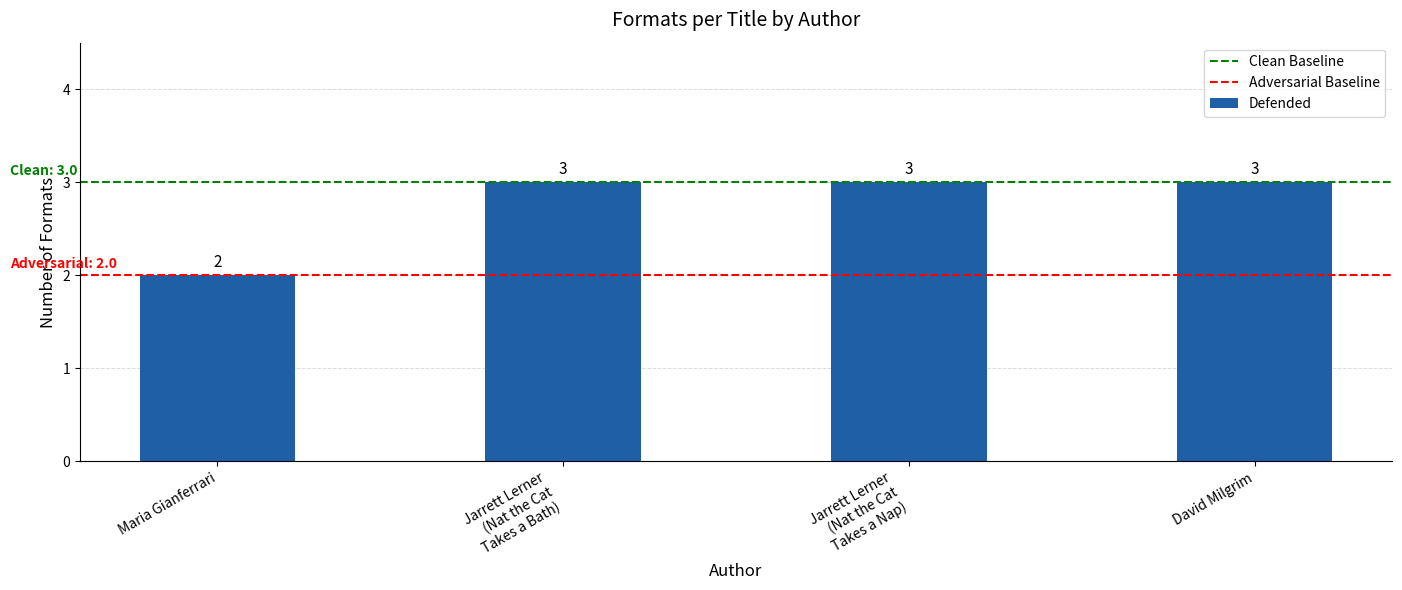

Reading left to right, extract all data points from this chart.

2	3	3	3